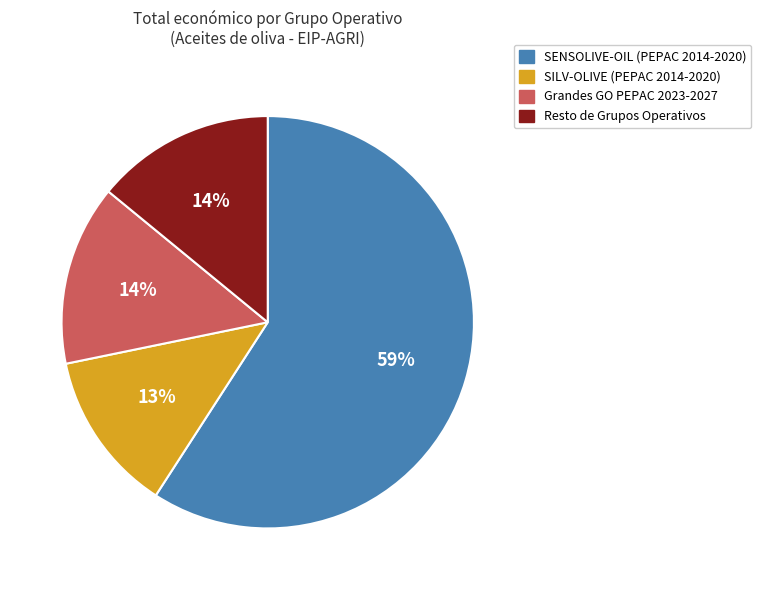

How many slices are in this pie chart?

4